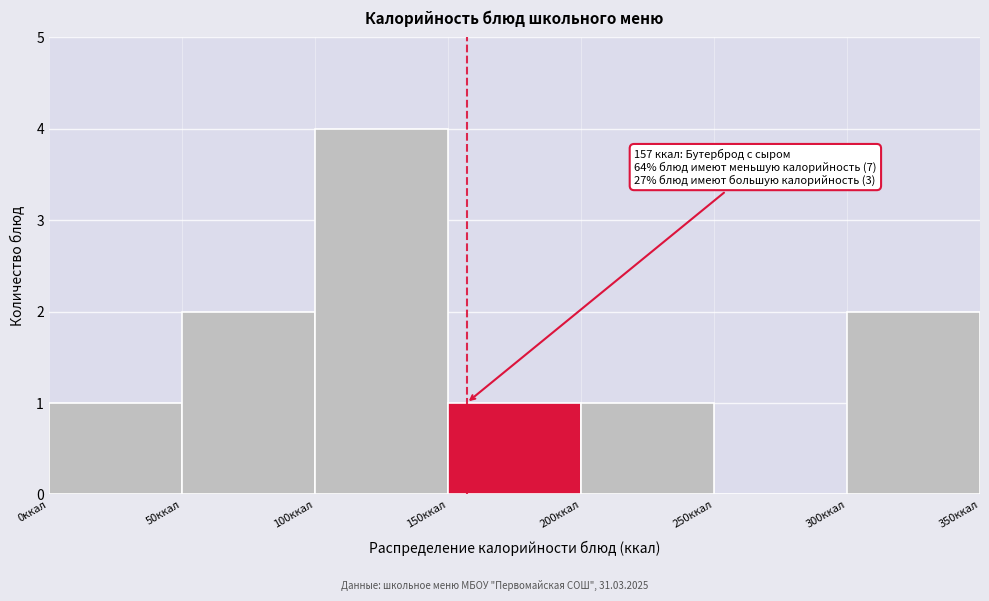

Which range on the x-axis has the tallest bar?

100 to 150